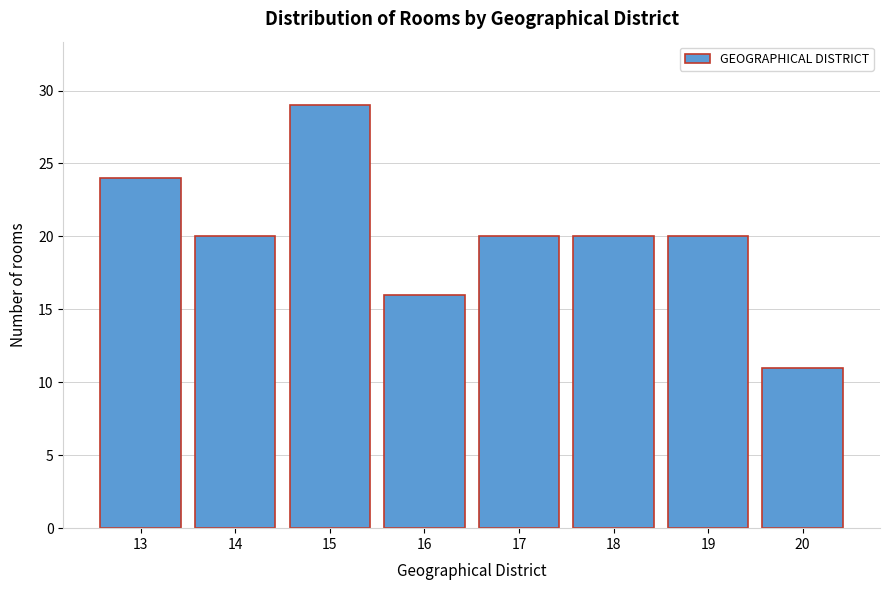

Reading left to right, list all the values displayed in this chart.

24	20	29	16	20	20	20	11